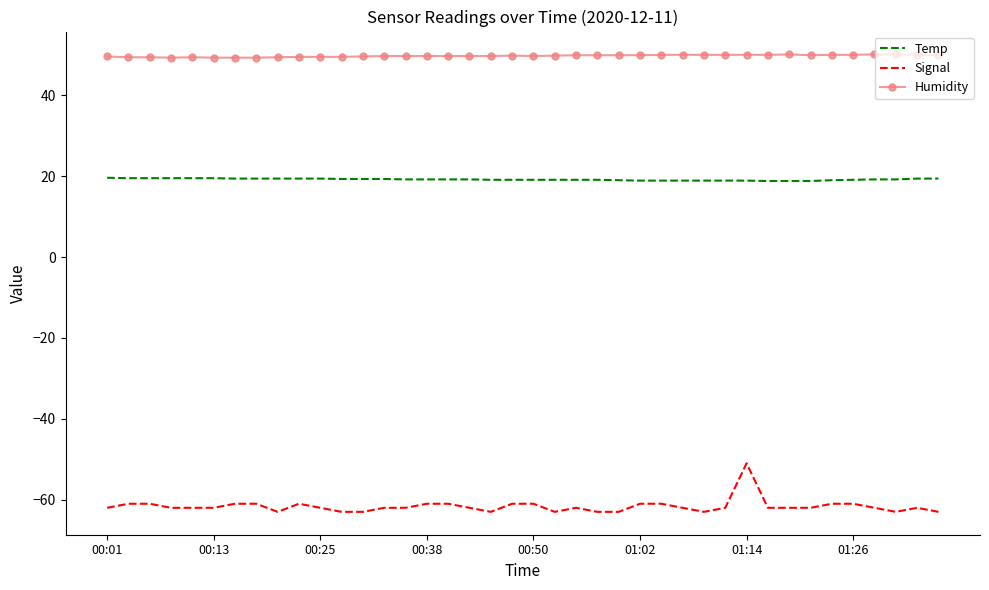

True or false: Humidity and Signal cross at least once.

False